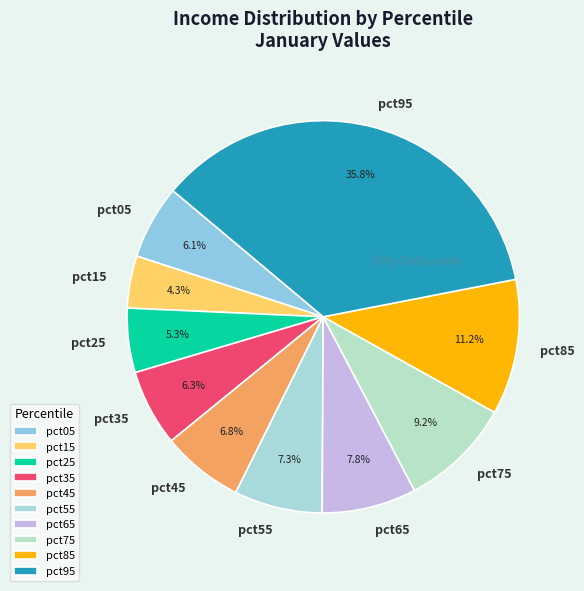

Count the number of slices in the pie.

10